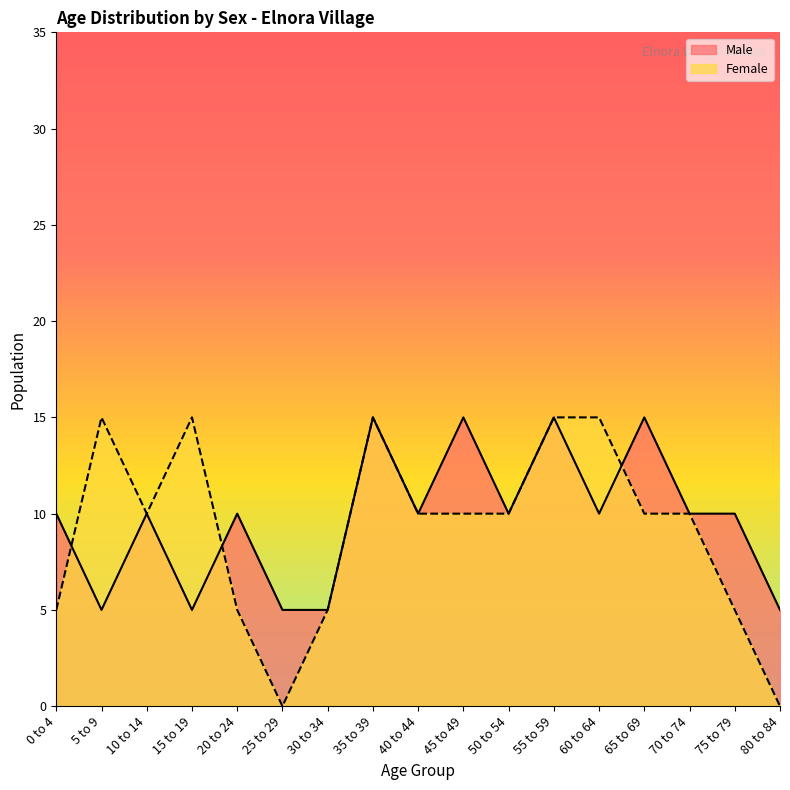

How many Male values are between 5 and 10?

13